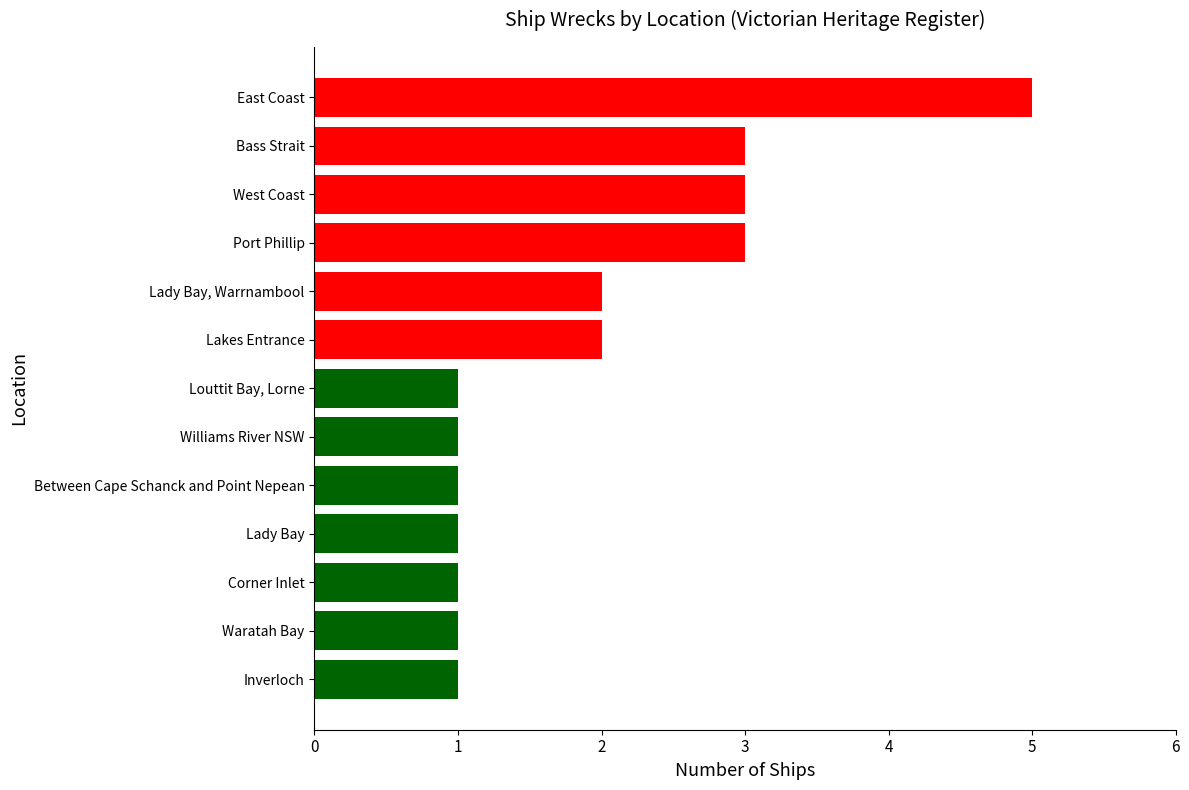

How many distinct data groups are displayed?

1